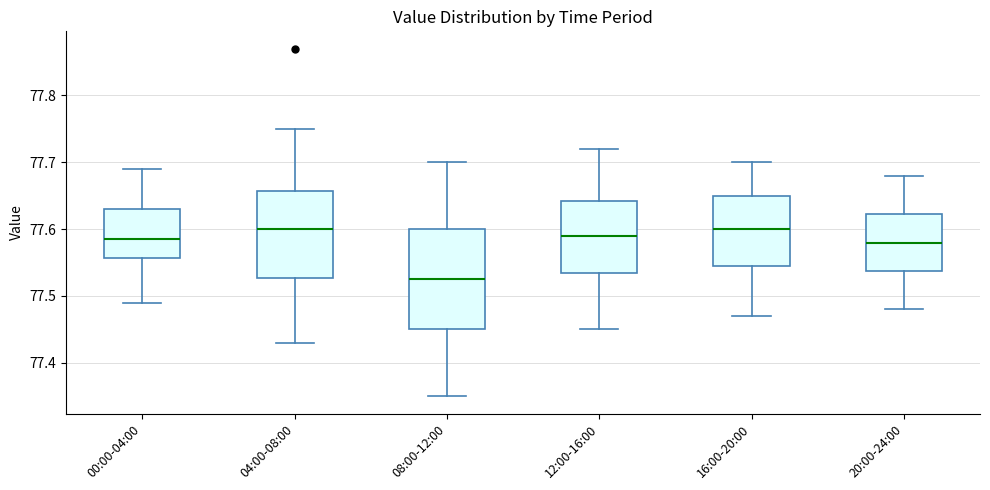

Reading left to right, transcribe this box plot: for each box, give where its median line is, the range the box spans, and where its two whiskers end, as read against the y-axis. The values are not printed on the chart, so give them approximately, as read against the axis.

00:00-04:00: median 77.59, box 77.56 to 77.63, whiskers 77.49 to 77.69
04:00-08:00: median 77.60, box 77.53 to 77.66, whiskers 77.43 to 77.75
08:00-12:00: median 77.53, box 77.45 to 77.60, whiskers 77.35 to 77.70
12:00-16:00: median 77.59, box 77.54 to 77.64, whiskers 77.45 to 77.72
16:00-20:00: median 77.60, box 77.55 to 77.65, whiskers 77.47 to 77.70
20:00-24:00: median 77.58, box 77.54 to 77.62, whiskers 77.48 to 77.68